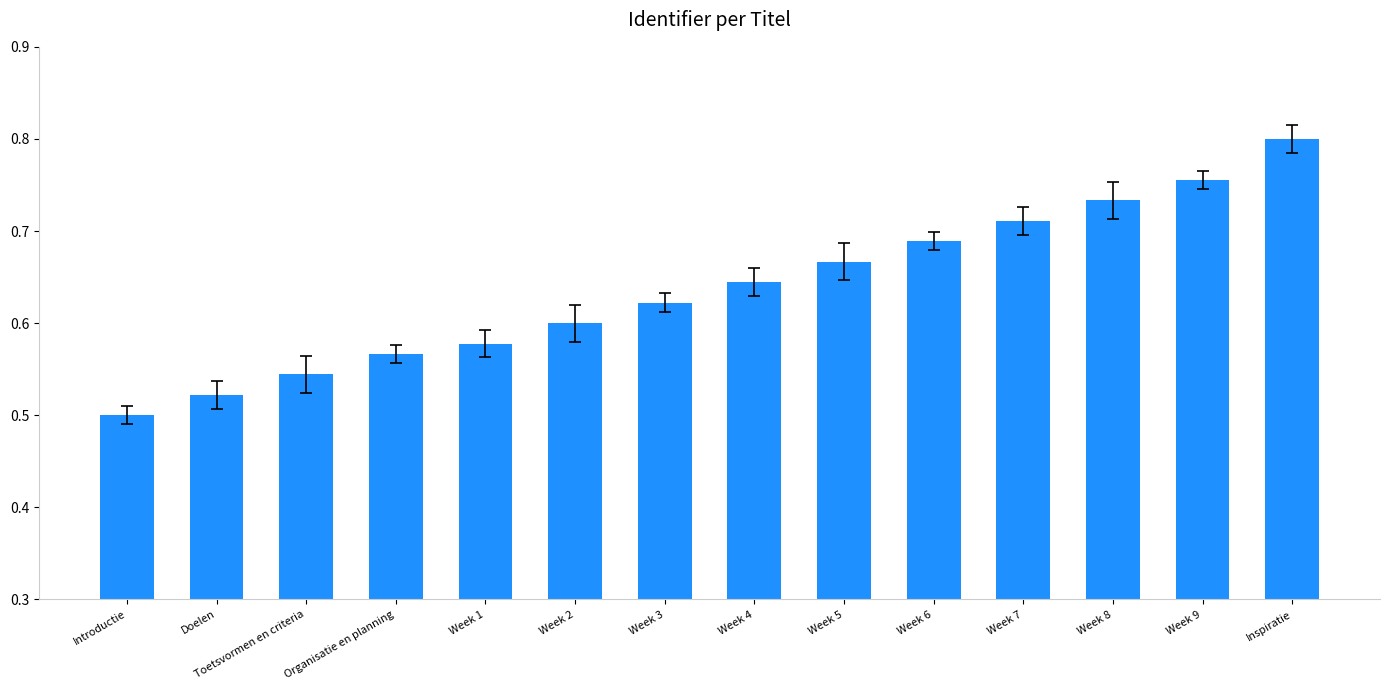

What position from the right is Week 4?

7